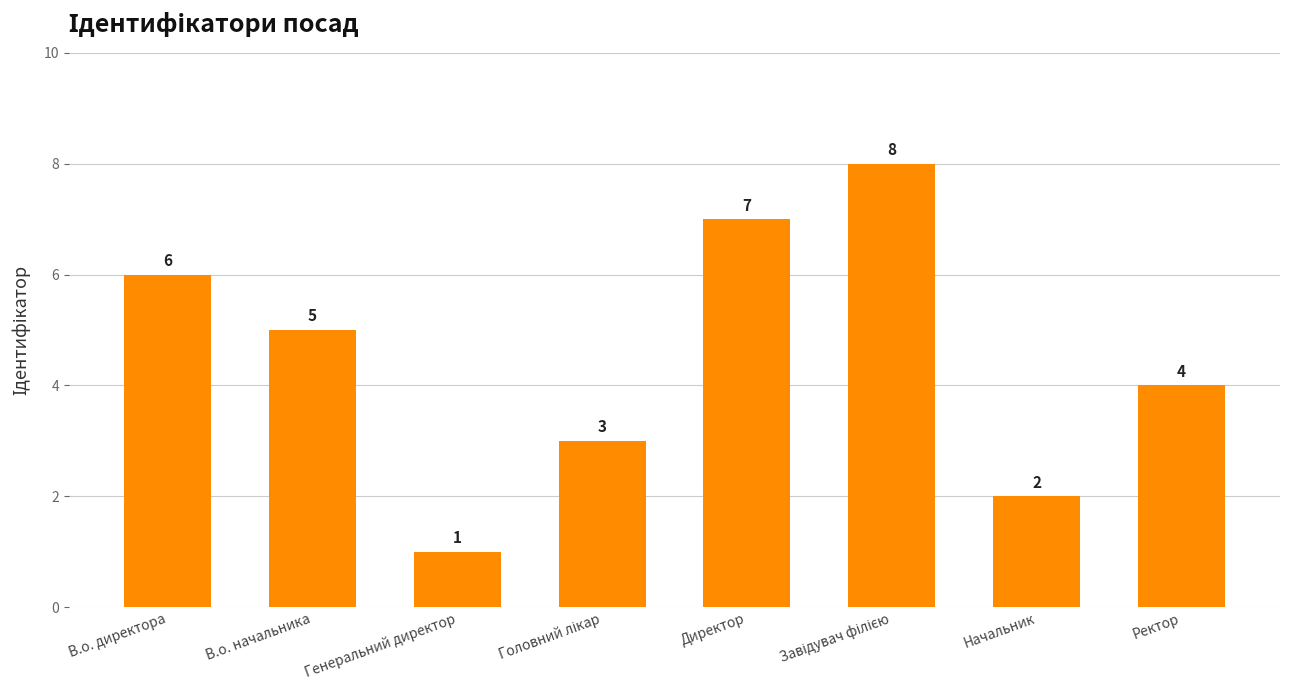

Between Директор and В.о. начальника, which is larger?

Директор